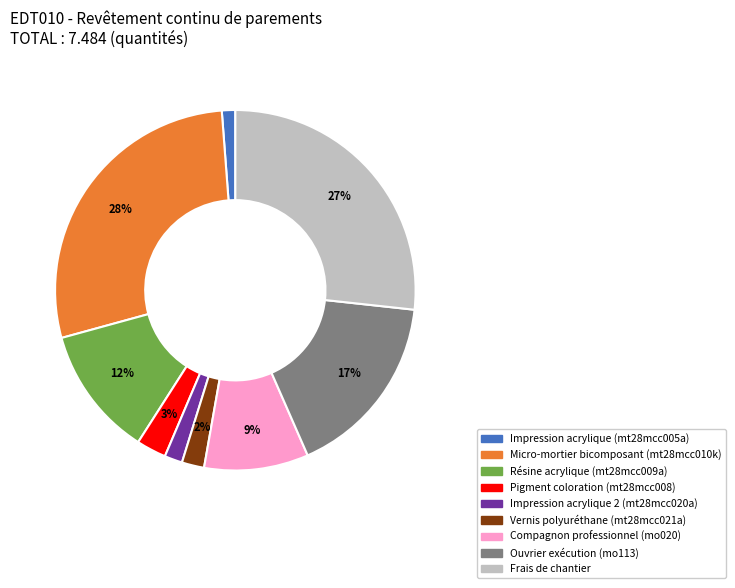

To the nearest percent, what is the difference between the Frais de chantier and Pigment coloration (mt28mcc008) slice percentages?

24%